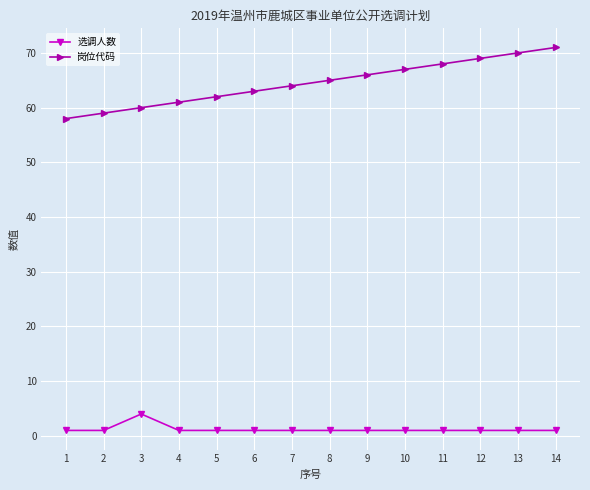

What is the spread (max minus min) of values at 2?

58